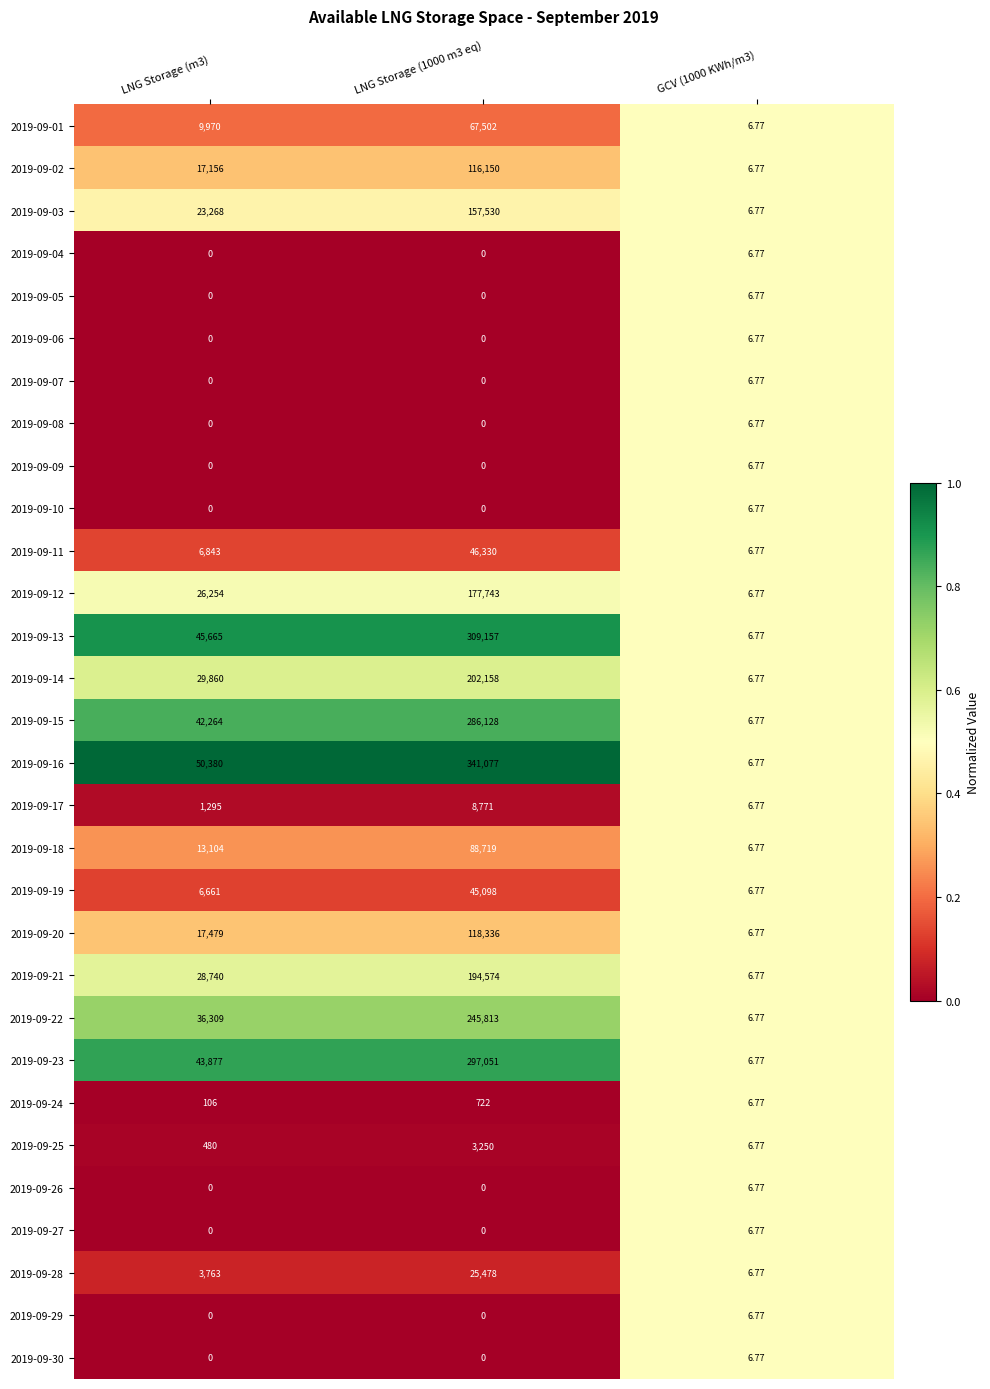

Reading left to right, extract all data points from this chart.

2019-09-01: LNG Storage (m3)=9970.0	LNG Storage (1000 m3 eq)=67502.0	GCV (1000 KWh/m3)=6.8
2019-09-02: LNG Storage (m3)=17156.0	LNG Storage (1000 m3 eq)=116150.0	GCV (1000 KWh/m3)=6.8
2019-09-03: LNG Storage (m3)=23268.0	LNG Storage (1000 m3 eq)=157530.0	GCV (1000 KWh/m3)=6.8
2019-09-04: LNG Storage (m3)=0.0	LNG Storage (1000 m3 eq)=0.0	GCV (1000 KWh/m3)=6.8
2019-09-05: LNG Storage (m3)=0.0	LNG Storage (1000 m3 eq)=0.0	GCV (1000 KWh/m3)=6.8
2019-09-06: LNG Storage (m3)=0.0	LNG Storage (1000 m3 eq)=0.0	GCV (1000 KWh/m3)=6.8
2019-09-07: LNG Storage (m3)=0.0	LNG Storage (1000 m3 eq)=0.0	GCV (1000 KWh/m3)=6.8
2019-09-08: LNG Storage (m3)=0.0	LNG Storage (1000 m3 eq)=0.0	GCV (1000 KWh/m3)=6.8
2019-09-09: LNG Storage (m3)=0.0	LNG Storage (1000 m3 eq)=0.0	GCV (1000 KWh/m3)=6.8
2019-09-10: LNG Storage (m3)=0.0	LNG Storage (1000 m3 eq)=0.0	GCV (1000 KWh/m3)=6.8
2019-09-11: LNG Storage (m3)=6843.0	LNG Storage (1000 m3 eq)=46330.0	GCV (1000 KWh/m3)=6.8
2019-09-12: LNG Storage (m3)=26254.0	LNG Storage (1000 m3 eq)=177743.0	GCV (1000 KWh/m3)=6.8
2019-09-13: LNG Storage (m3)=45665.0	LNG Storage (1000 m3 eq)=309157.0	GCV (1000 KWh/m3)=6.8
2019-09-14: LNG Storage (m3)=29860.0	LNG Storage (1000 m3 eq)=202158.0	GCV (1000 KWh/m3)=6.8
2019-09-15: LNG Storage (m3)=42264.0	LNG Storage (1000 m3 eq)=286128.0	GCV (1000 KWh/m3)=6.8
2019-09-16: LNG Storage (m3)=50380.0	LNG Storage (1000 m3 eq)=341077.0	GCV (1000 KWh/m3)=6.8
2019-09-17: LNG Storage (m3)=1295.0	LNG Storage (1000 m3 eq)=8771.0	GCV (1000 KWh/m3)=6.8
2019-09-18: LNG Storage (m3)=13104.0	LNG Storage (1000 m3 eq)=88719.0	GCV (1000 KWh/m3)=6.8
2019-09-19: LNG Storage (m3)=6661.0	LNG Storage (1000 m3 eq)=45098.0	GCV (1000 KWh/m3)=6.8
2019-09-20: LNG Storage (m3)=17479.0	LNG Storage (1000 m3 eq)=118336.0	GCV (1000 KWh/m3)=6.8
2019-09-21: LNG Storage (m3)=28740.0	LNG Storage (1000 m3 eq)=194574.0	GCV (1000 KWh/m3)=6.8
2019-09-22: LNG Storage (m3)=36309.0	LNG Storage (1000 m3 eq)=245813.0	GCV (1000 KWh/m3)=6.8
2019-09-23: LNG Storage (m3)=43877.0	LNG Storage (1000 m3 eq)=297051.0	GCV (1000 KWh/m3)=6.8
2019-09-24: LNG Storage (m3)=106.0	LNG Storage (1000 m3 eq)=722.0	GCV (1000 KWh/m3)=6.8
2019-09-25: LNG Storage (m3)=480.0	LNG Storage (1000 m3 eq)=3250.0	GCV (1000 KWh/m3)=6.8
2019-09-26: LNG Storage (m3)=0.0	LNG Storage (1000 m3 eq)=0.0	GCV (1000 KWh/m3)=6.8
2019-09-27: LNG Storage (m3)=0.0	LNG Storage (1000 m3 eq)=0.0	GCV (1000 KWh/m3)=6.8
2019-09-28: LNG Storage (m3)=3763.0	LNG Storage (1000 m3 eq)=25478.0	GCV (1000 KWh/m3)=6.8
2019-09-29: LNG Storage (m3)=0.0	LNG Storage (1000 m3 eq)=0.0	GCV (1000 KWh/m3)=6.8
2019-09-30: LNG Storage (m3)=0.0	LNG Storage (1000 m3 eq)=0.0	GCV (1000 KWh/m3)=6.8